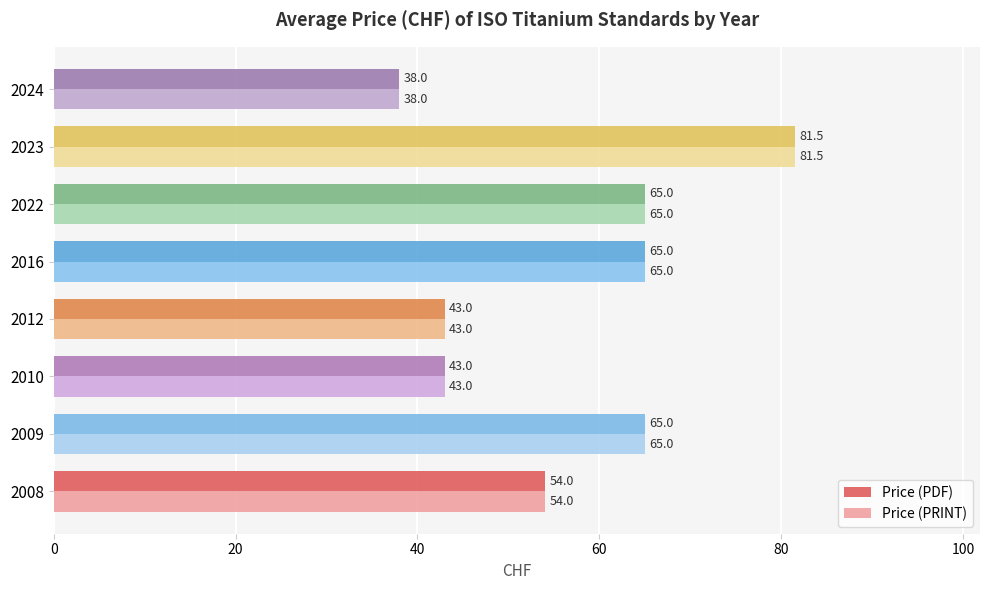

At which category is the sum across all series the highest?

2023